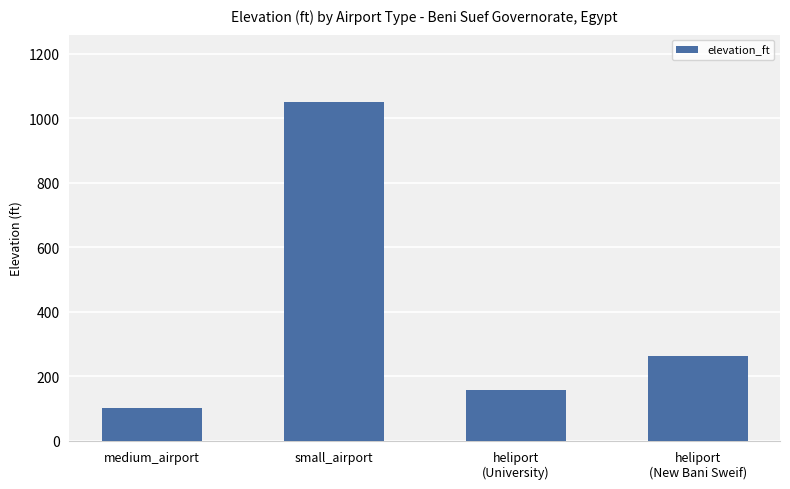

List the labels in order of value, smallest first.

medium_airport, heliport
(University), heliport
(New Bani Sweif), small_airport